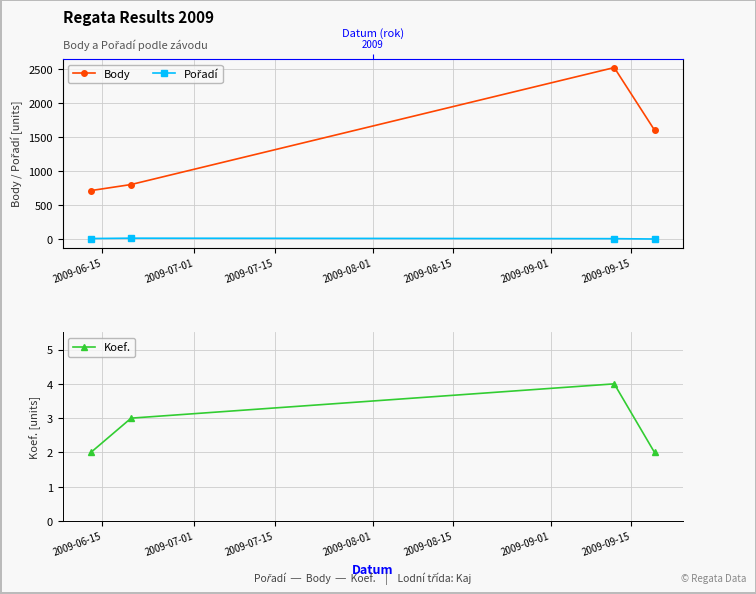

What is the maximum value for Body?

2517